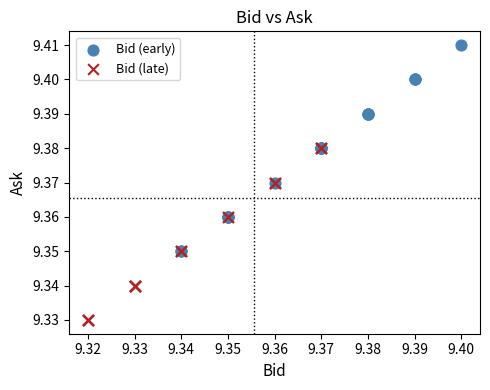

Which series contains the highest Y value?

Bid (early)